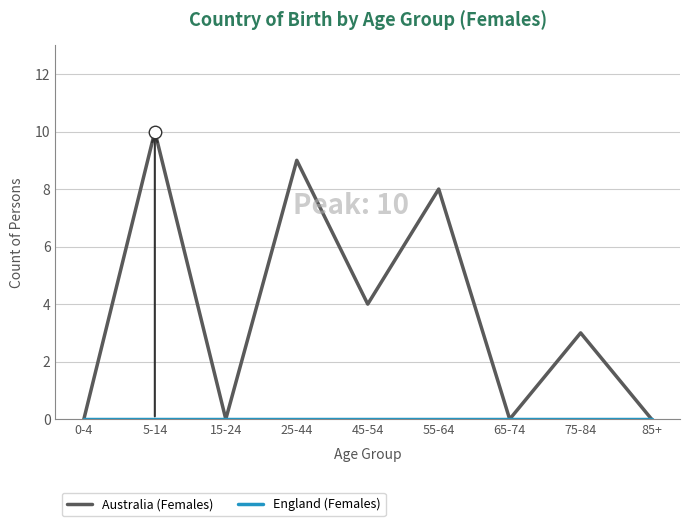

What is the difference between the Australia (Females) values at 45-54 and 85+?

4